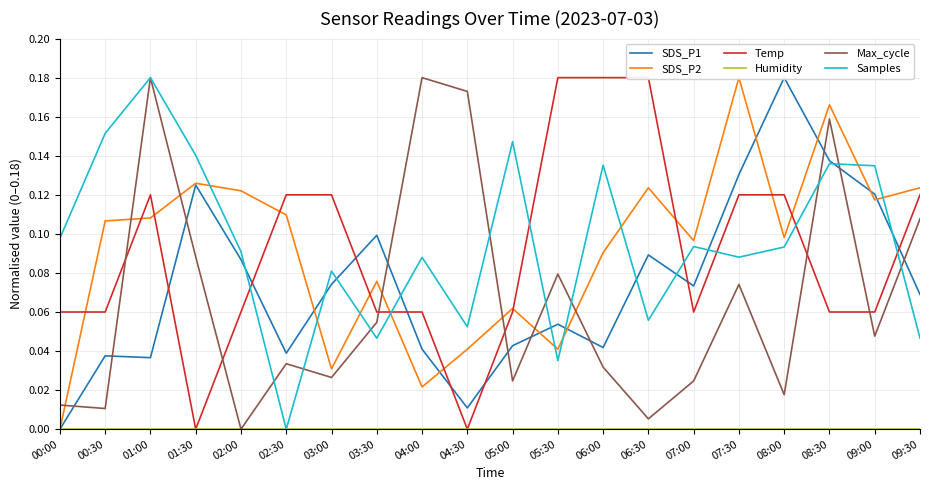

In Max_cycle, how many points are higher than both neighbors (excluding endpoints)?

6